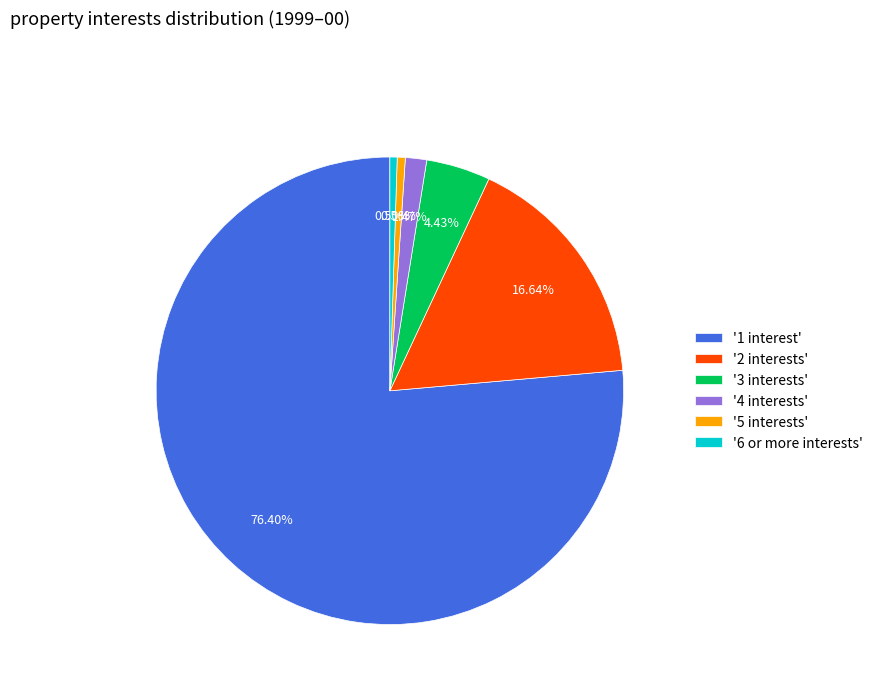

To the nearest percent, what is the average slice percentage?

17%